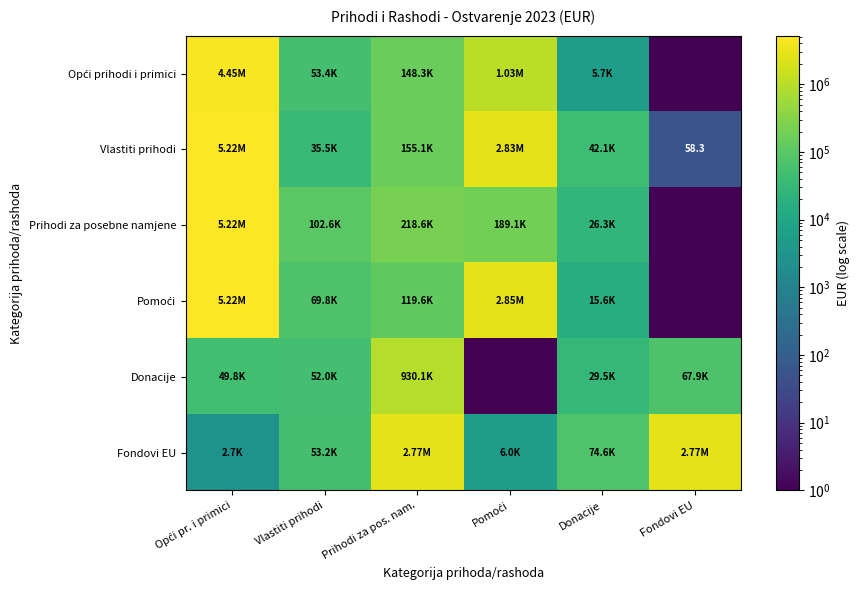

What is the maximum value for Vlastiti prihodi?

5222996.0